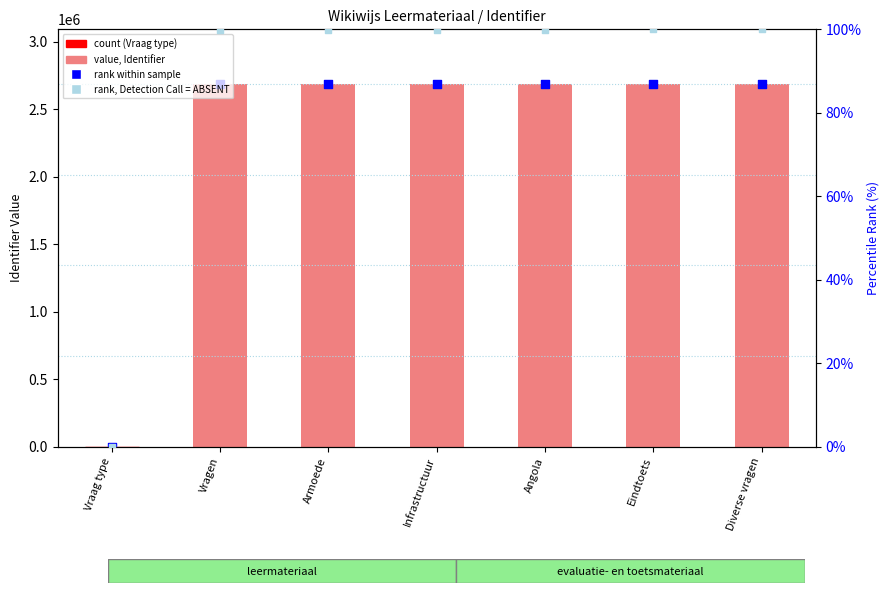

Is the value of rank, Detection Call = ABSENT at Diverse vragen greater than the value of value, Identifier at Angola?

No